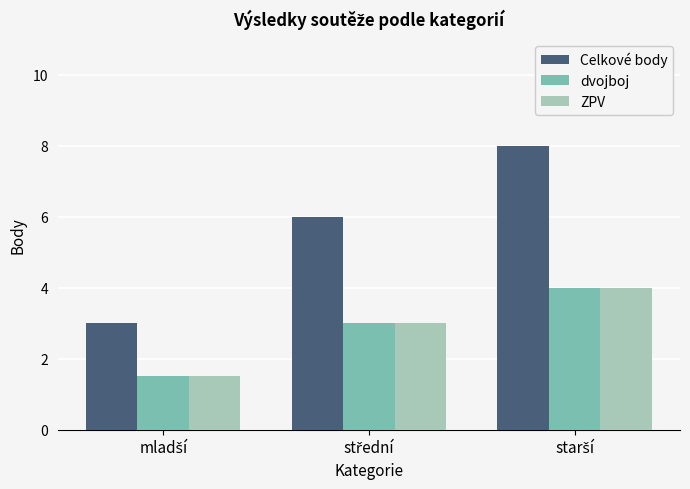

What are all the series names shown in the legend?

Celkové body, dvojboj, ZPV